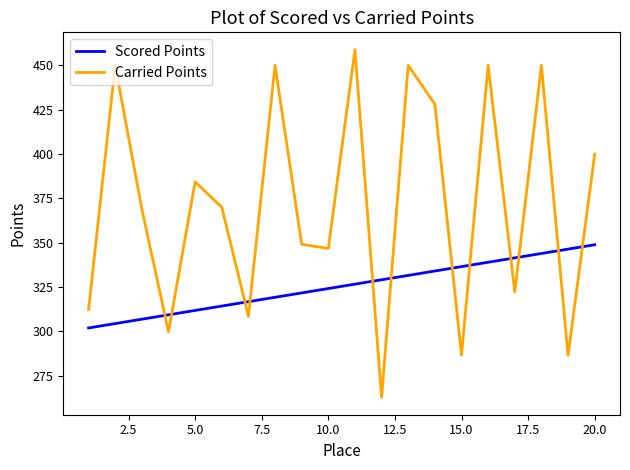

What is the highest value of the Carried Points series?

458.8